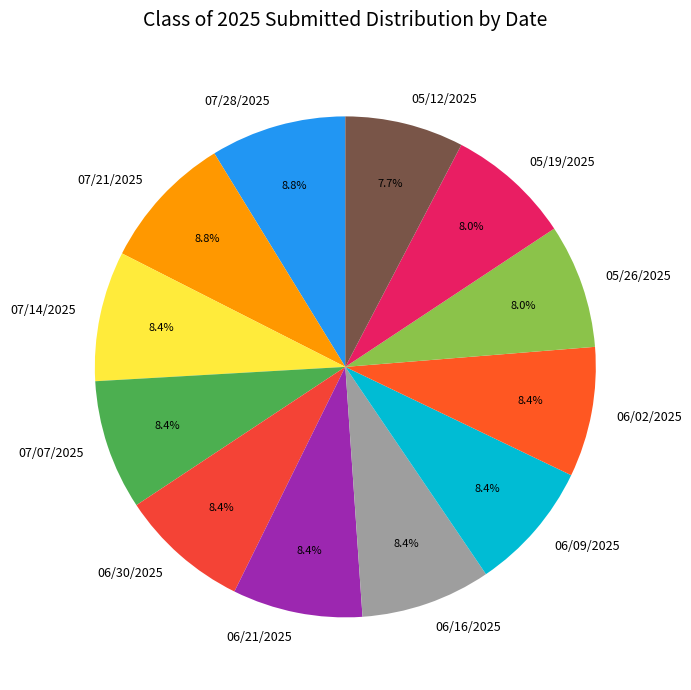

To the nearest percent, what is the difference between the largest and smallest slice percentages?

1%